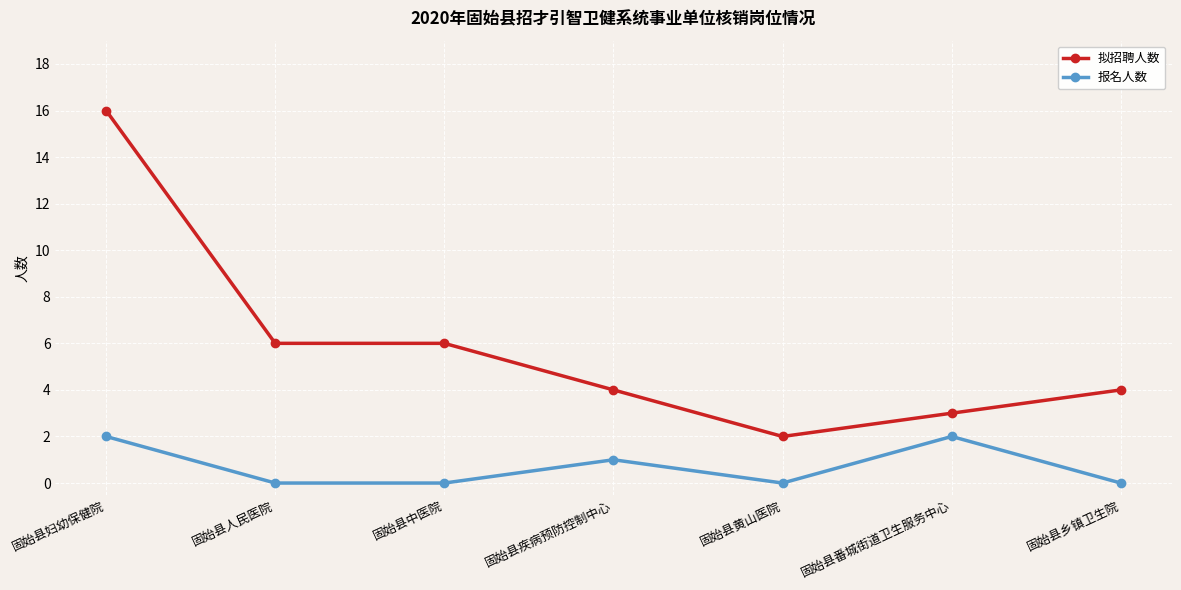

Which series changed the most between 固始县人民医院 and 固始县乡镇卫生院?

拟招聘人数